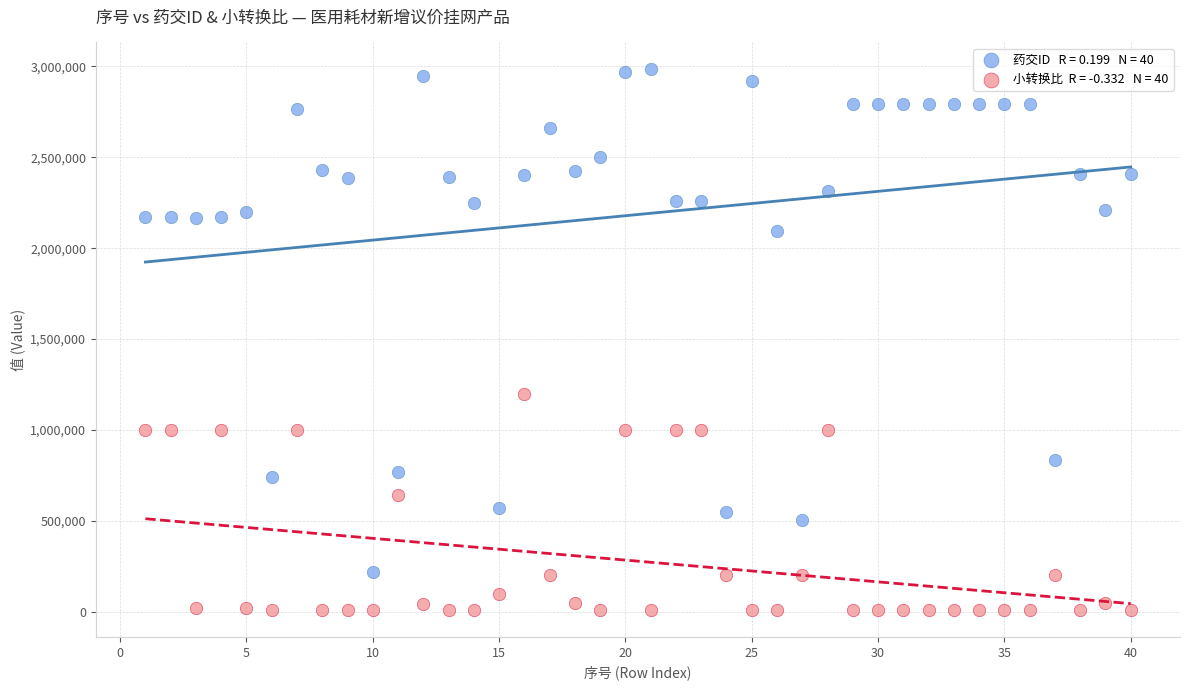

Across all series, what Y value is closest to 1496822?

1200000